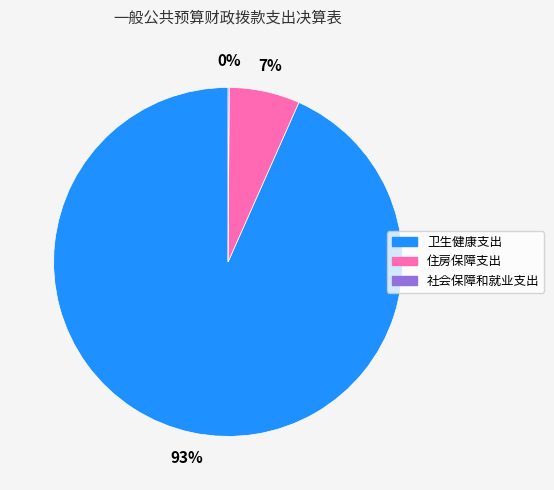

Which has a higher value, 住房保障支出 or 卫生健康支出?

卫生健康支出